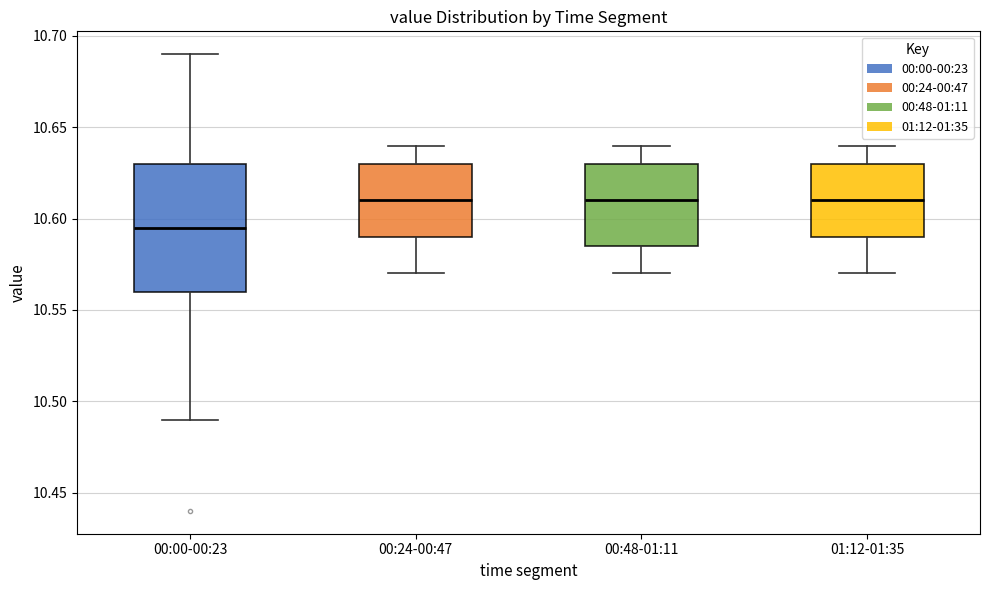

Reading left to right, transcribe this box plot: for each box, give where its median line is, the range the box spans, and where its two whiskers end, as read against the y-axis. The values are not printed on the chart, so give them approximately, as read against the axis.

00:00-00:23: median 10.595, box 10.560 to 10.630, whiskers 10.490 to 10.690
00:24-00:47: median 10.610, box 10.590 to 10.630, whiskers 10.570 to 10.640
00:48-01:11: median 10.610, box 10.585 to 10.630, whiskers 10.570 to 10.640
01:12-01:35: median 10.610, box 10.590 to 10.630, whiskers 10.570 to 10.640